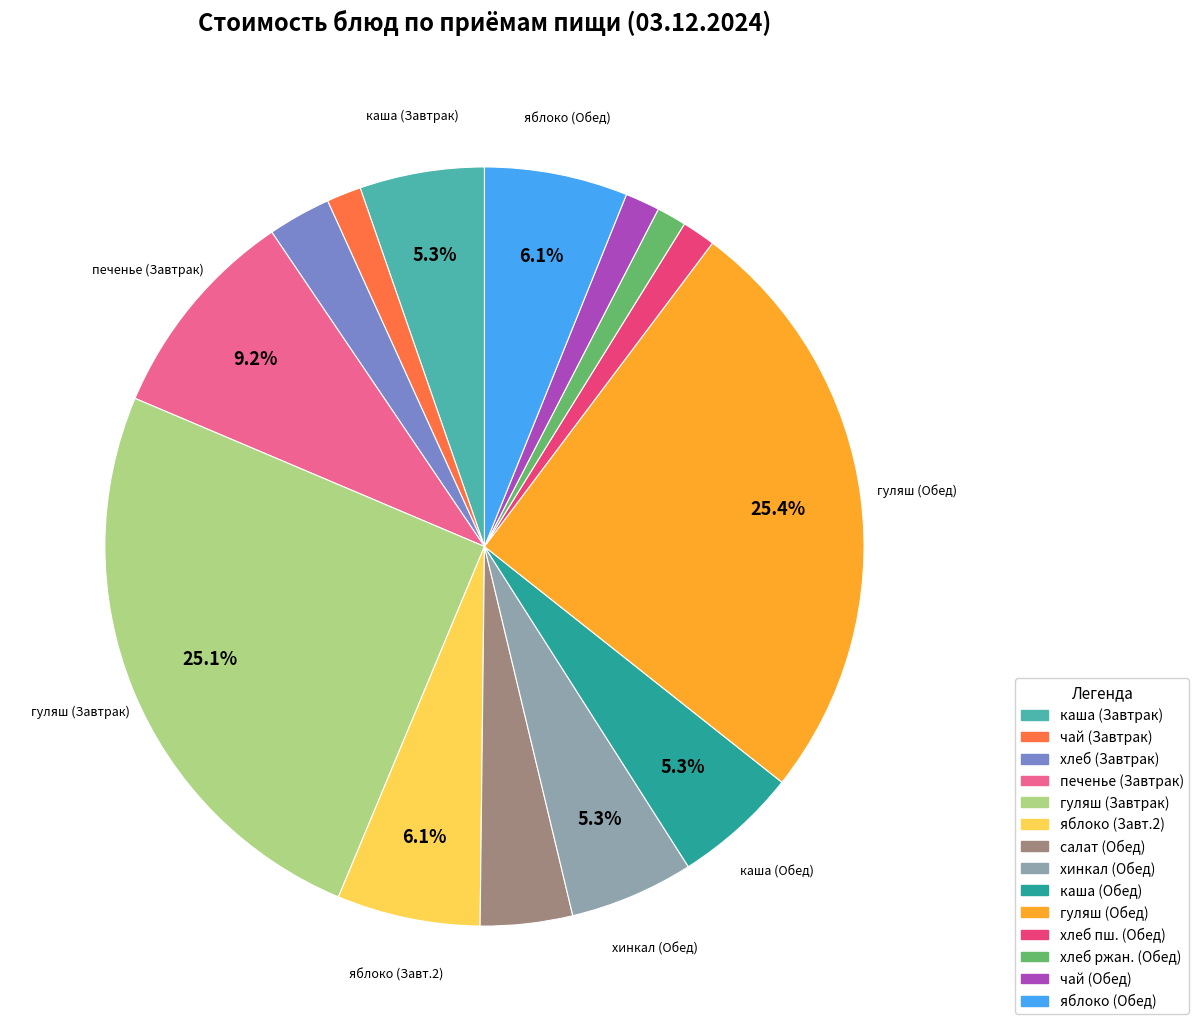

Is there a majority slice in this chart?

No